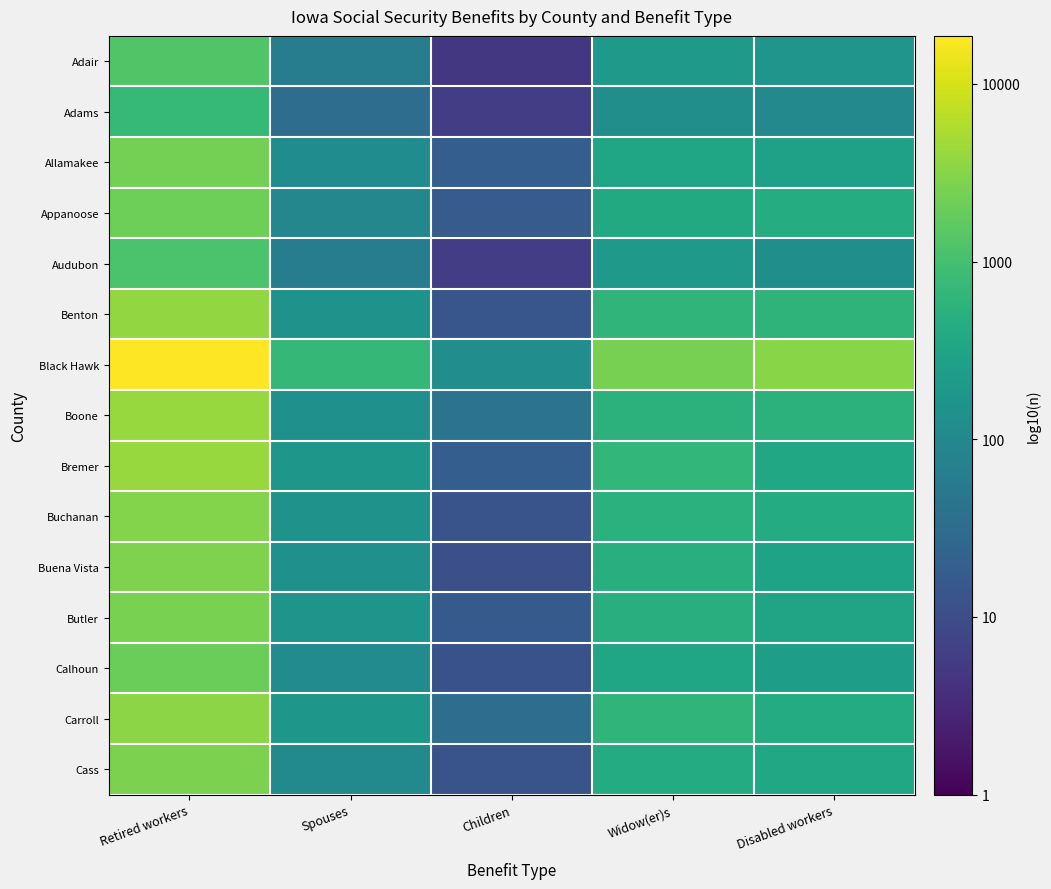

How many categories are shown in the chart?

5